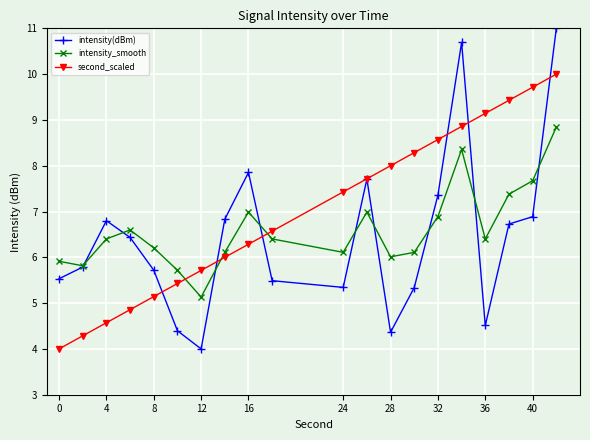

What is the value of the second_scaled point at the 3rd from the left?

4.6